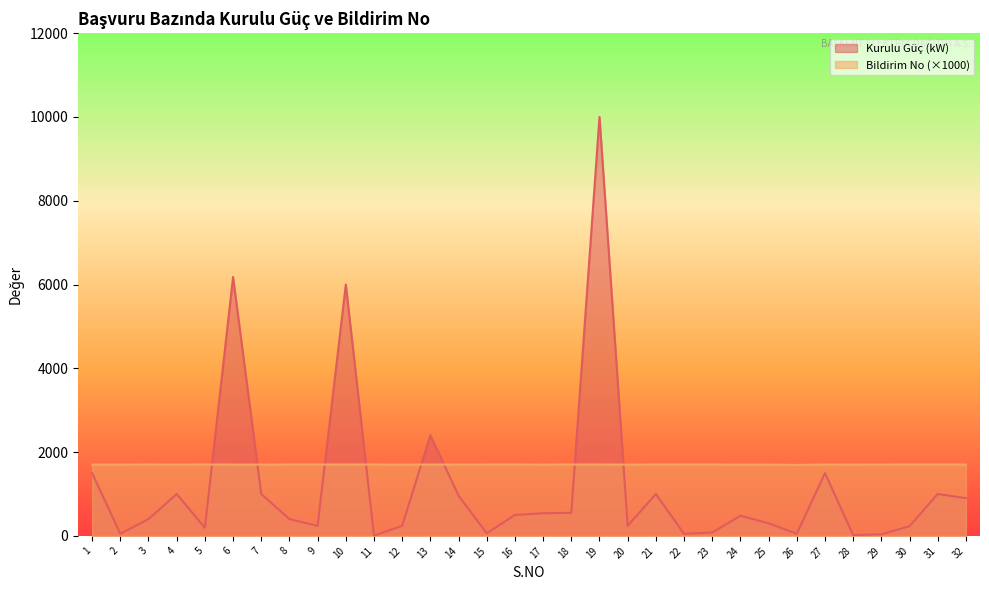

What is the average value of the Kurulu Güç (kW) series?

1190.6